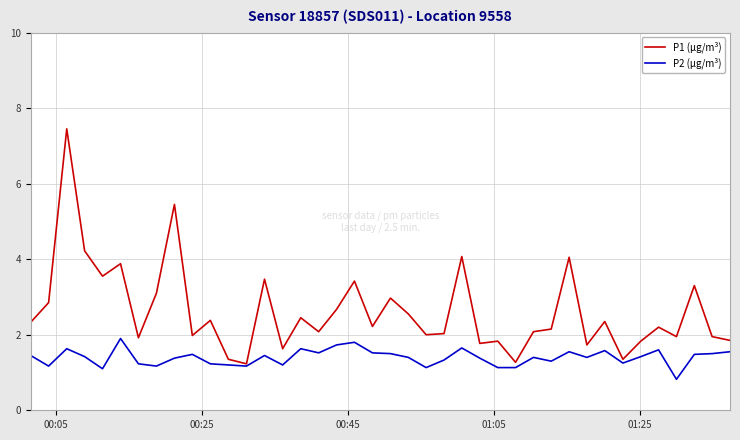

Which series has the largest total across all categories?

P1 (µg/m³)